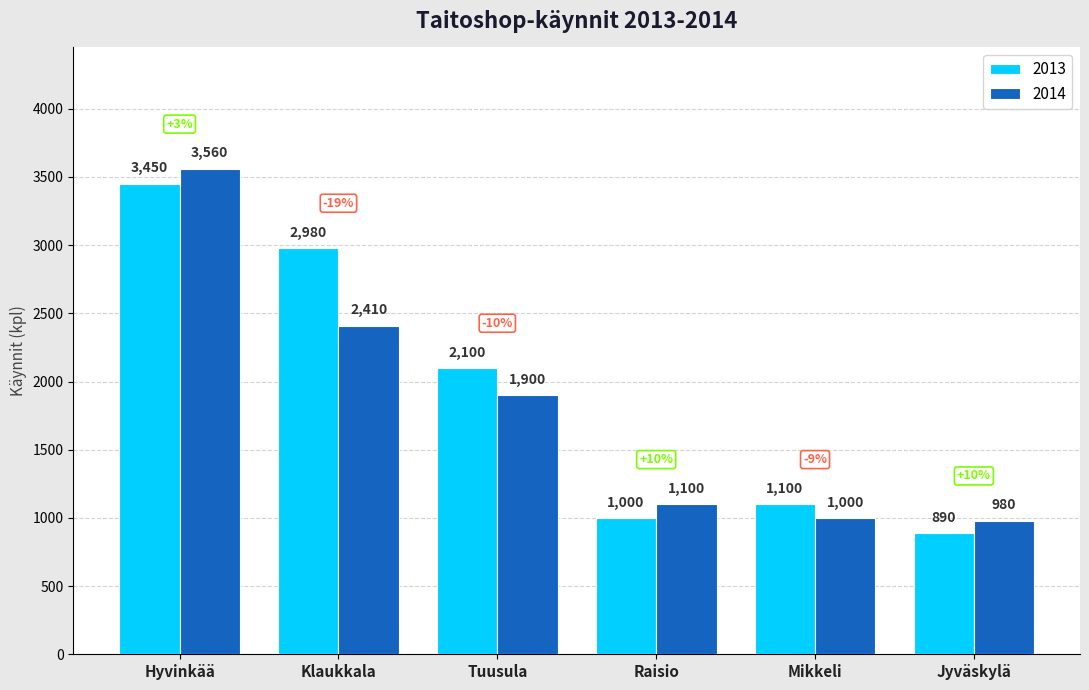

What is the label of the 2nd bar from the right?

Mikkeli